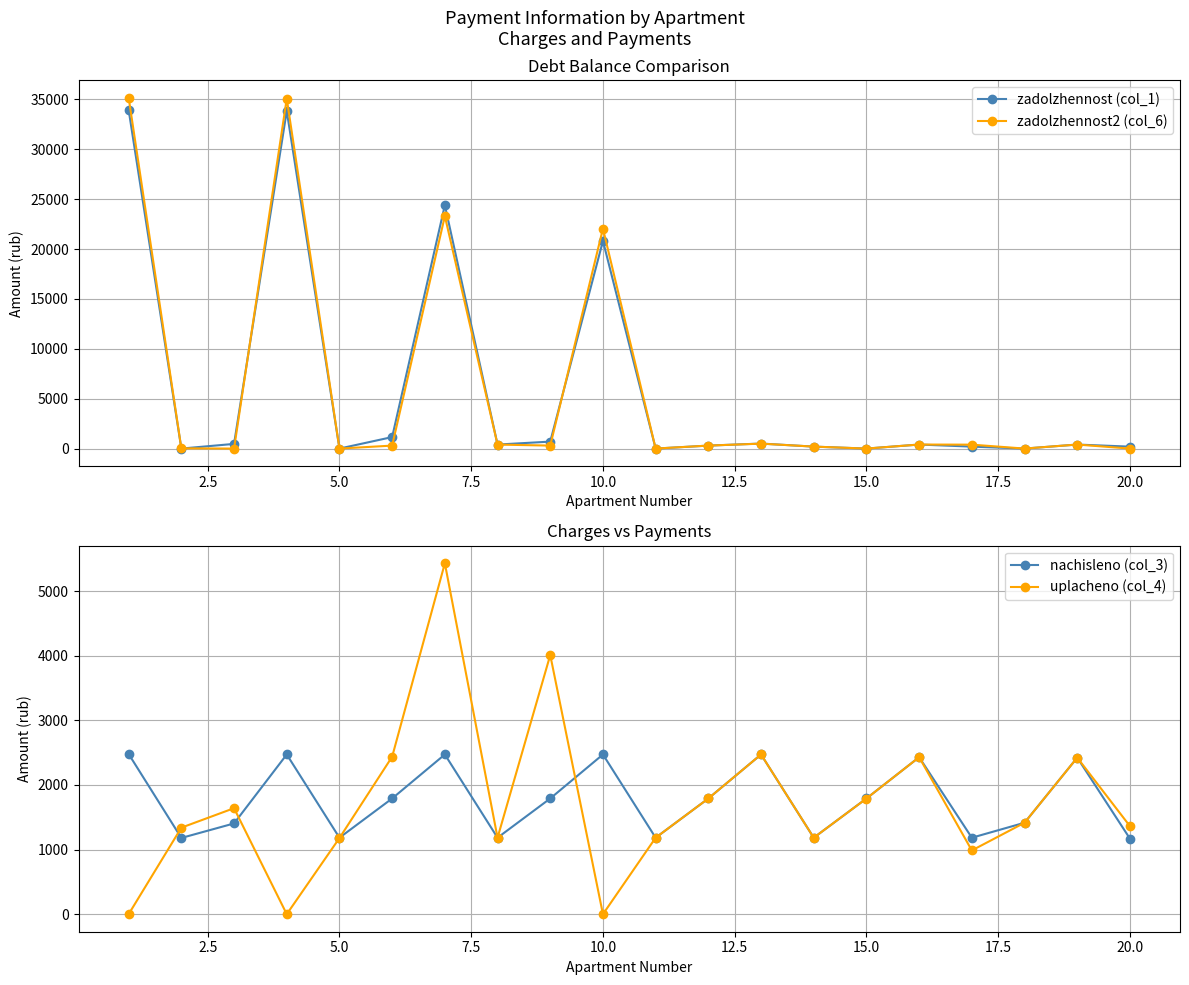

What is the highest value of the zadolzhennost2 (col_6) series?

35180.3